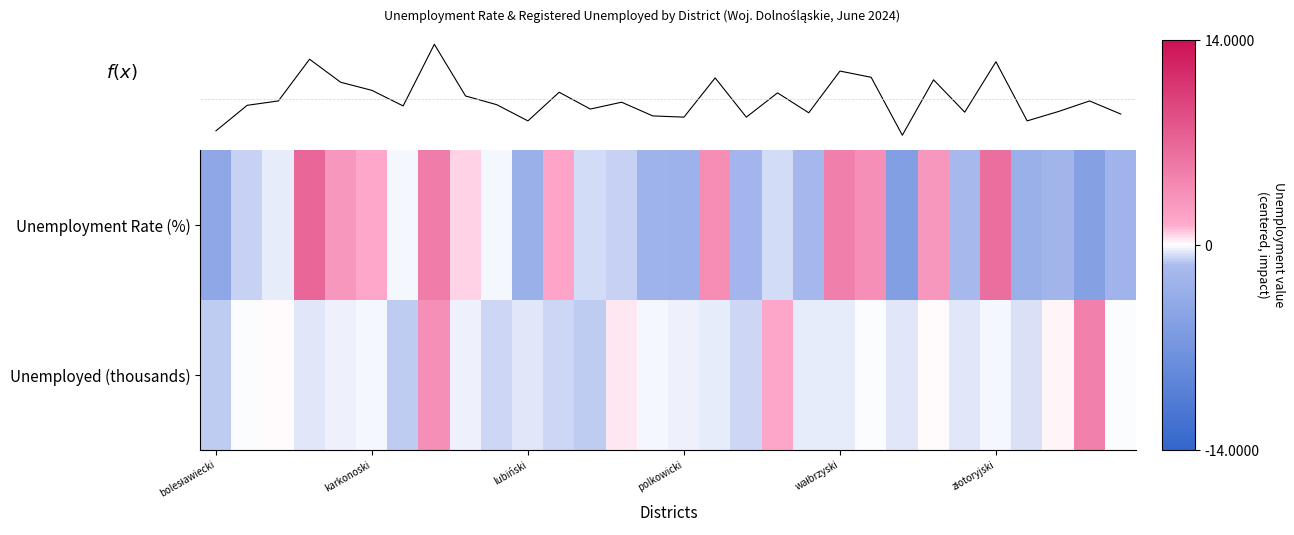

Which series has the largest range (max minus min)?

f(x)